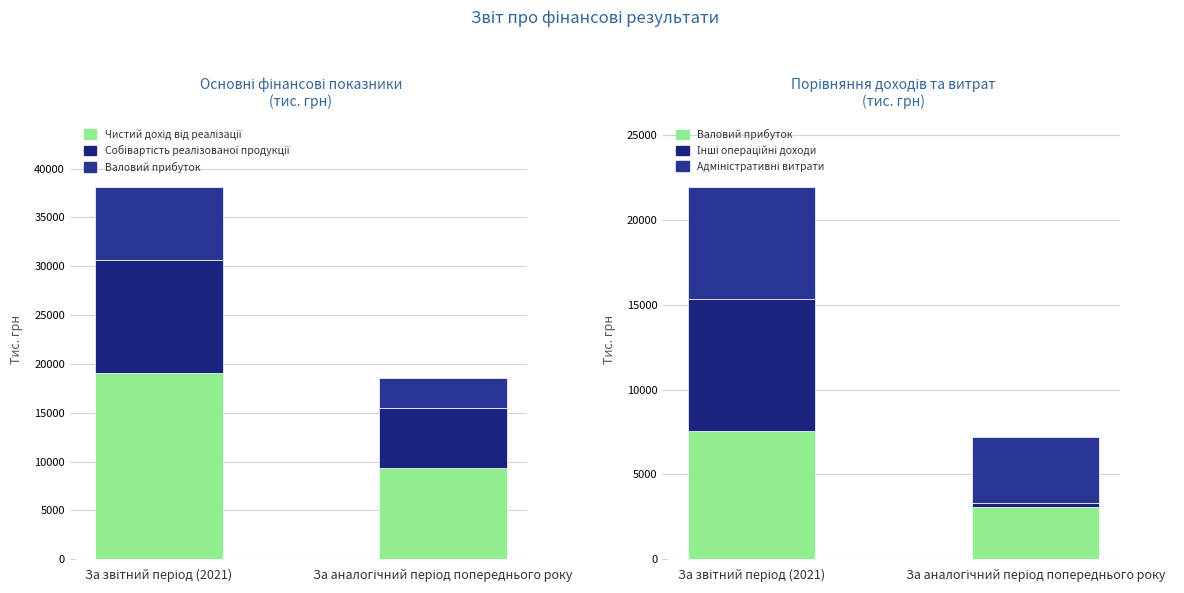

What is the average value of the Чистий дохід від реалізації series?

14183